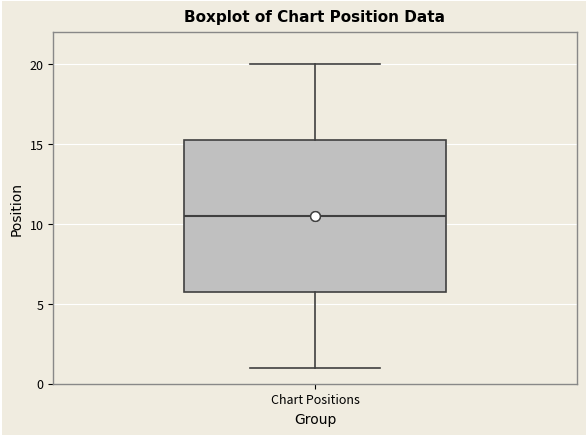

Where is the lower edge of the box for Chart Positions on the y-axis? The values are not printed on the chart, so give them approximately, as read against the axis.

6.0